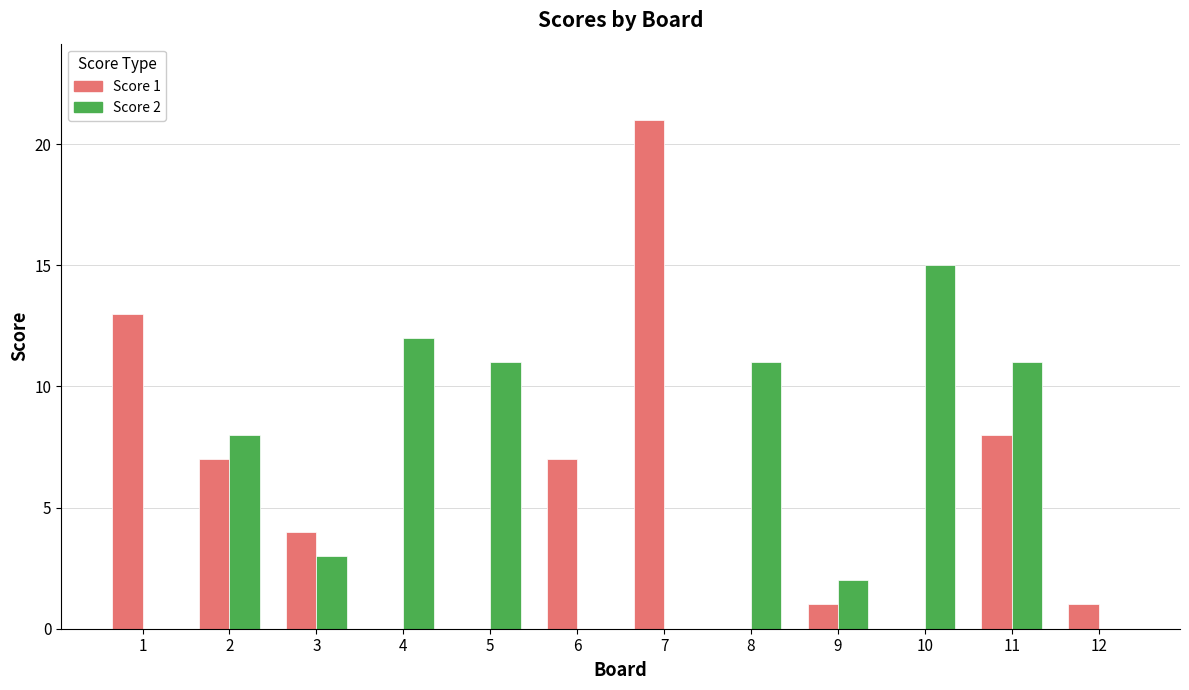

Does the chart contain stacked bars?

No